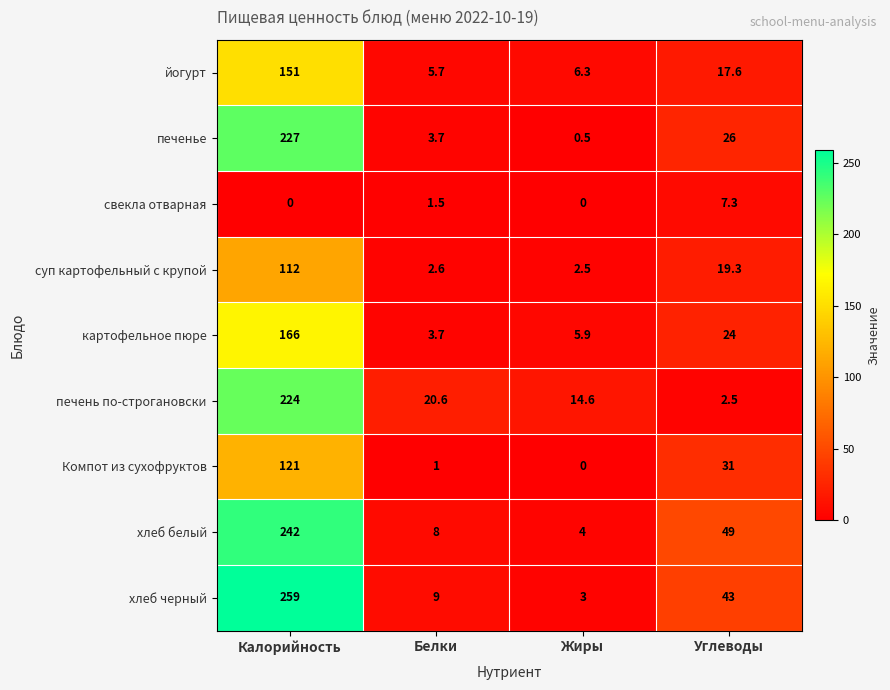

At which category is the sum across all series the highest?

Калорийность